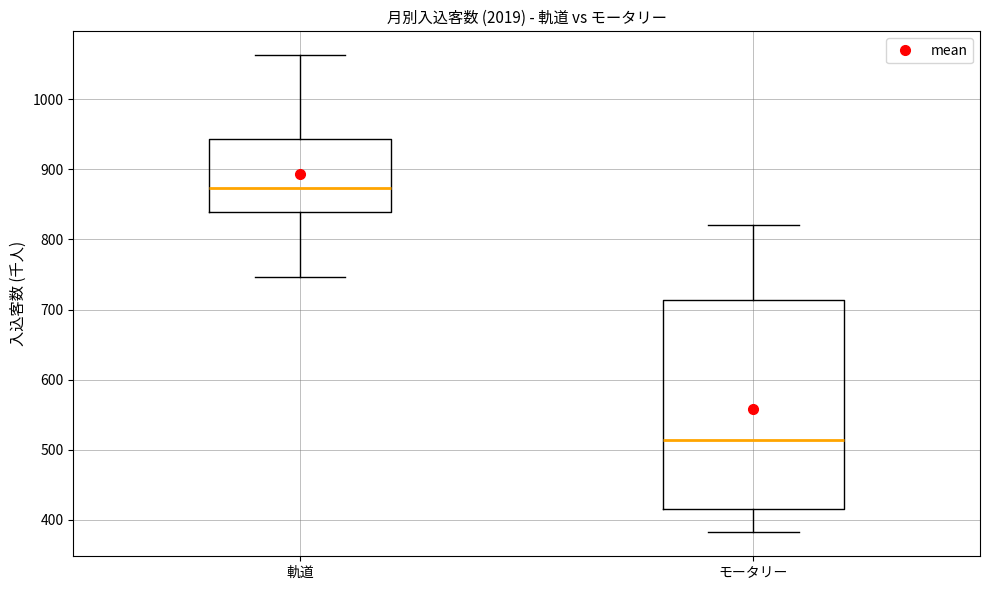

Reading left to right, read every box against the y-axis: the position of its median line, the range the box covers, and the ends of its whiskers. The values are not printed on the chart, so give them approximately, as read against the axis.

軌道: median 870, box 840 to 940, whiskers 750 to 1060
モータリー: median 510, box 420 to 710, whiskers 380 to 820